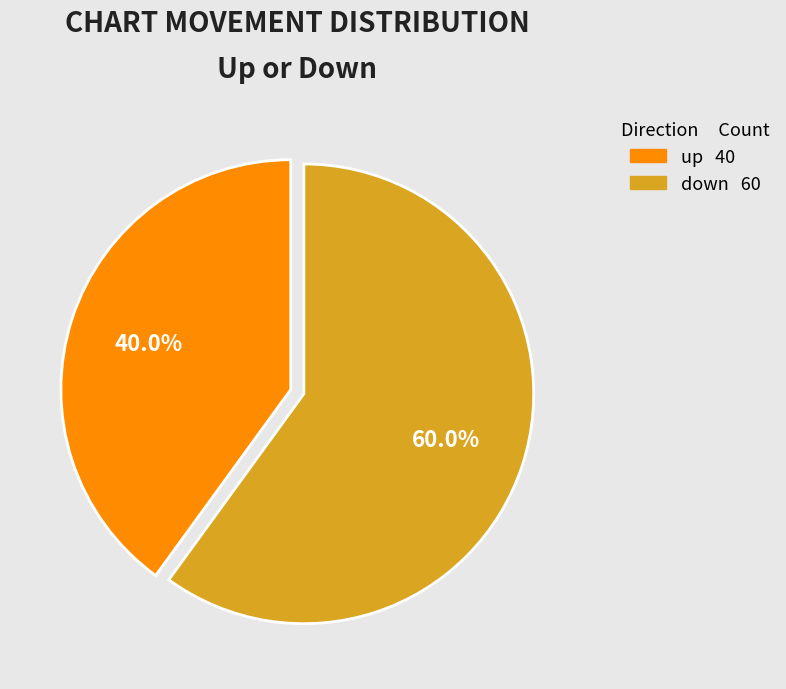

Which has a higher value, down or up?

down